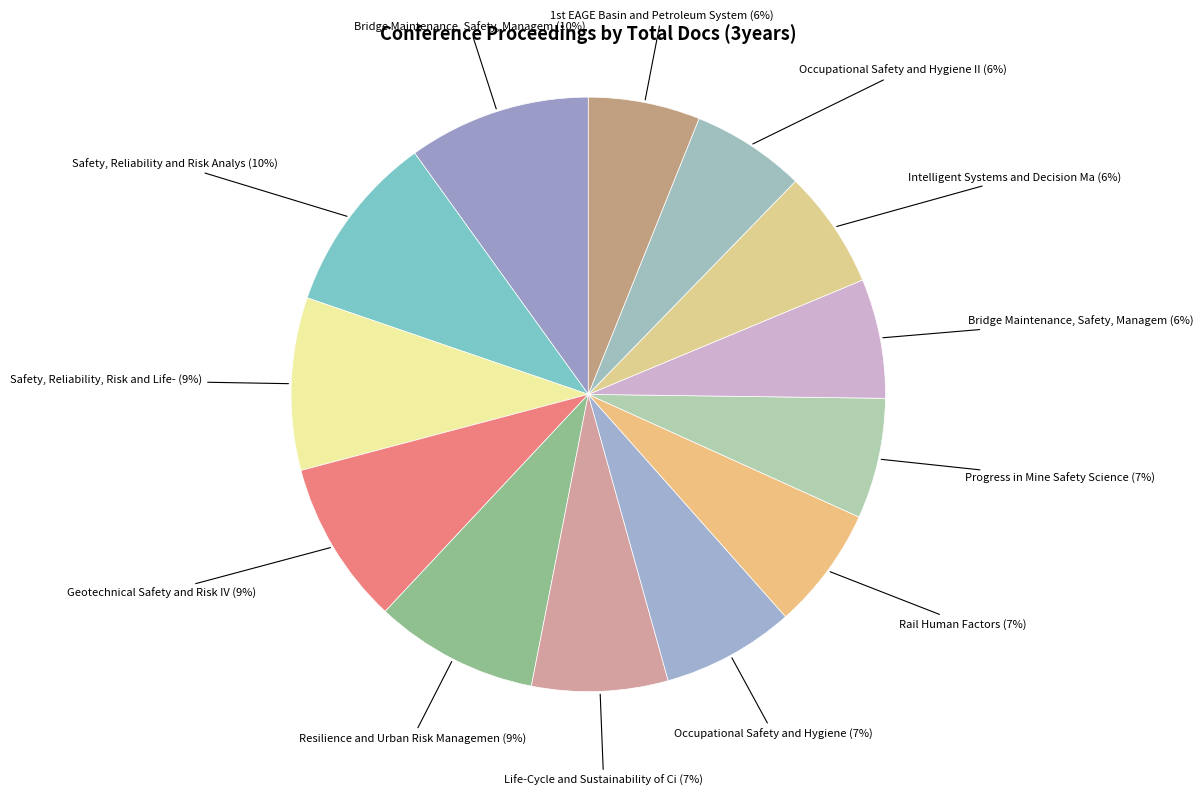

How many segments does this pie chart have?

13